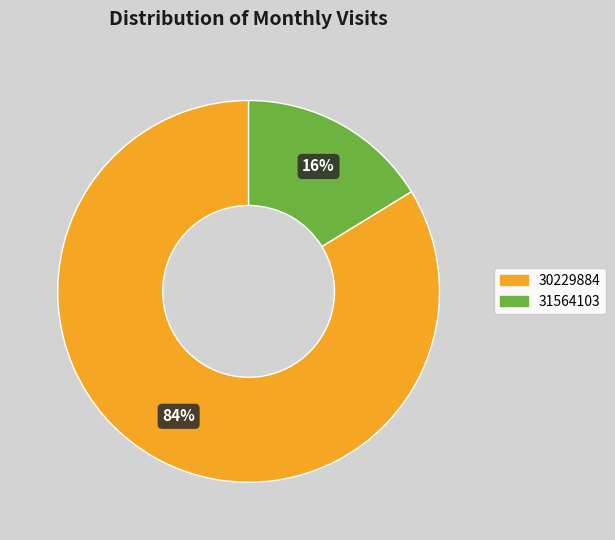

Approximately how many times larger is the value at 30229884 compared to 31564103?

5.2